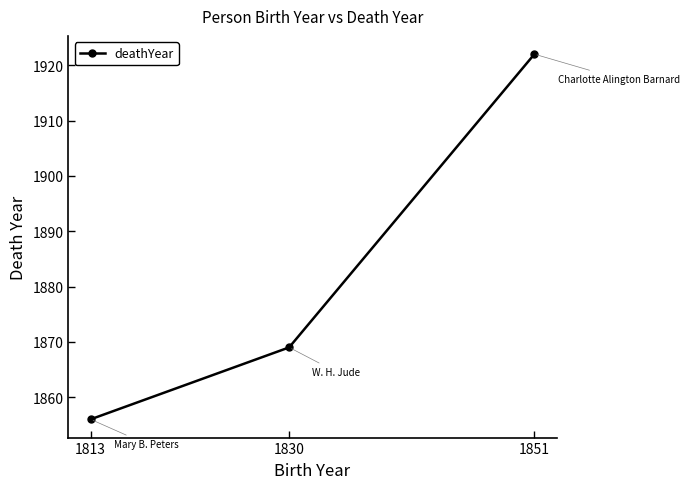

How many lines are shown in the chart?

1